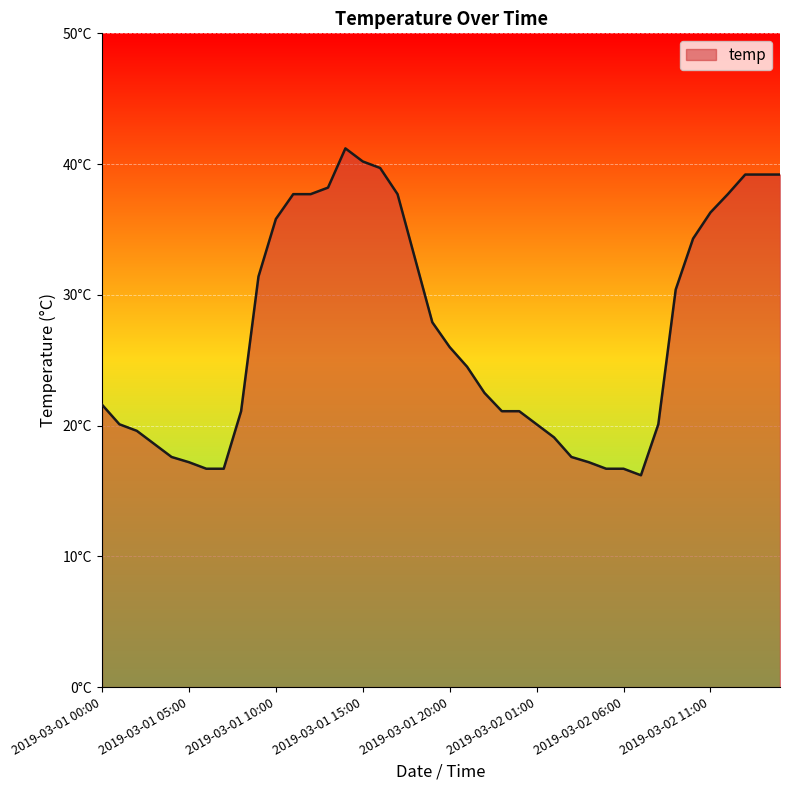

Reading left to right, what are all the values shown in this chart?

2019-03-01 00:00=21.6	2019-03-01 01:00=20.1	2019-03-01 02:00=19.6	2019-03-01 03:00=18.6	2019-03-01 04:00=17.6	2019-03-01 05:00=17.2	2019-03-01 06:00=16.7	2019-03-01 07:00=16.7	2019-03-01 08:00=21.1	2019-03-01 09:00=31.4	2019-03-01 10:00=35.8	2019-03-01 11:00=37.7	2019-03-01 12:00=37.7	2019-03-01 13:00=38.2	2019-03-01 14:00=41.2	2019-03-01 15:00=40.2	2019-03-01 16:00=39.7	2019-03-01 17:00=37.7	2019-03-01 18:00=32.8	2019-03-01 19:00=27.9	2019-03-01 20:00=26.0	2019-03-01 21:00=24.5	2019-03-01 22:00=22.5	2019-03-01 23:00=21.1	2019-03-02 00:00=21.1	2019-03-02 01:00=20.1	2019-03-02 02:00=19.1	2019-03-02 03:00=17.6	2019-03-02 04:00=17.2	2019-03-02 05:00=16.7	2019-03-02 06:00=16.7	2019-03-02 07:00=16.2	2019-03-02 08:00=20.1	2019-03-02 09:00=30.4	2019-03-02 10:00=34.3	2019-03-02 11:00=36.3	2019-03-02 12:00=37.7	2019-03-02 13:00=39.2	2019-03-02 14:00=39.2	2019-03-02 15:00=39.2